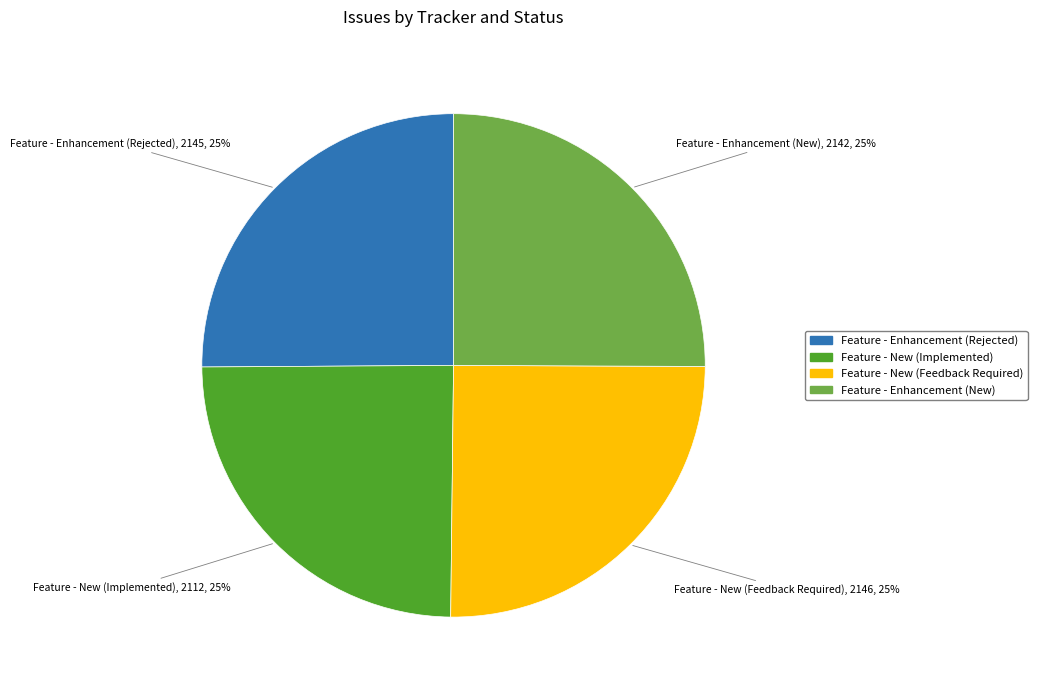

To the nearest percent, what portion does Feature - New (Implemented) represent?

25%